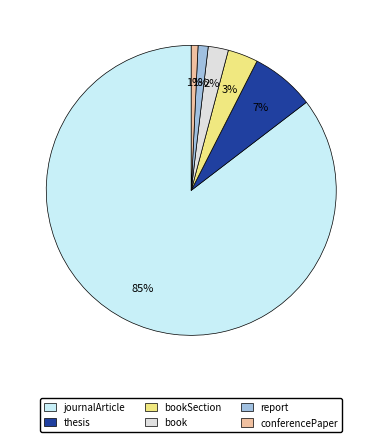

To the nearest percent, what is the average slice percentage?

17%